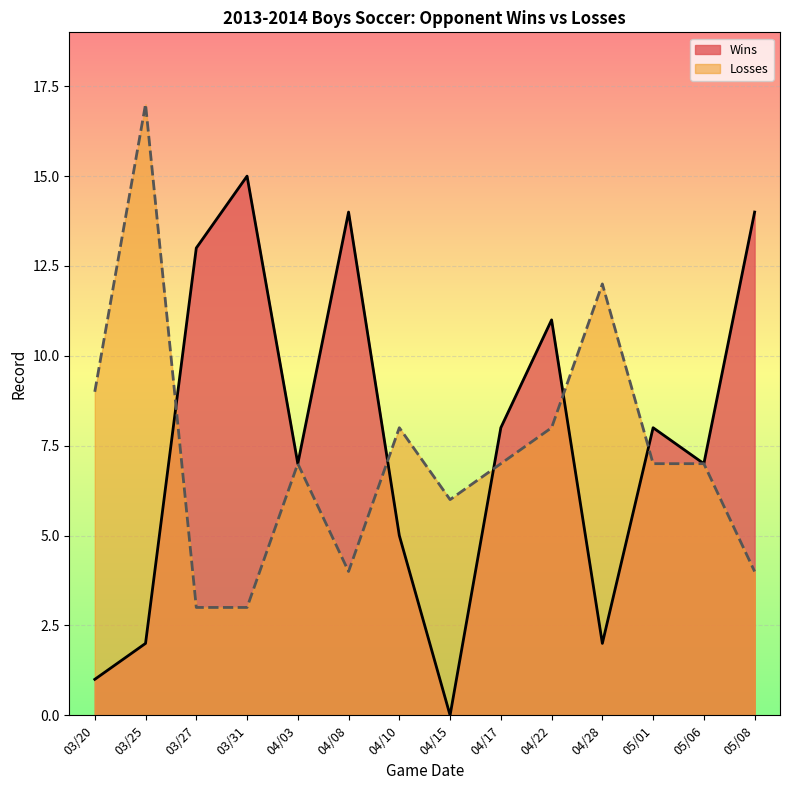

Reading left to right, extract all data points from this chart.

Wins: 1	2	13	15	7	14	5	0	8	11	2	8	7	14
Losses: 9	17	3	3	7	4	8	6	7	8	12	7	7	4